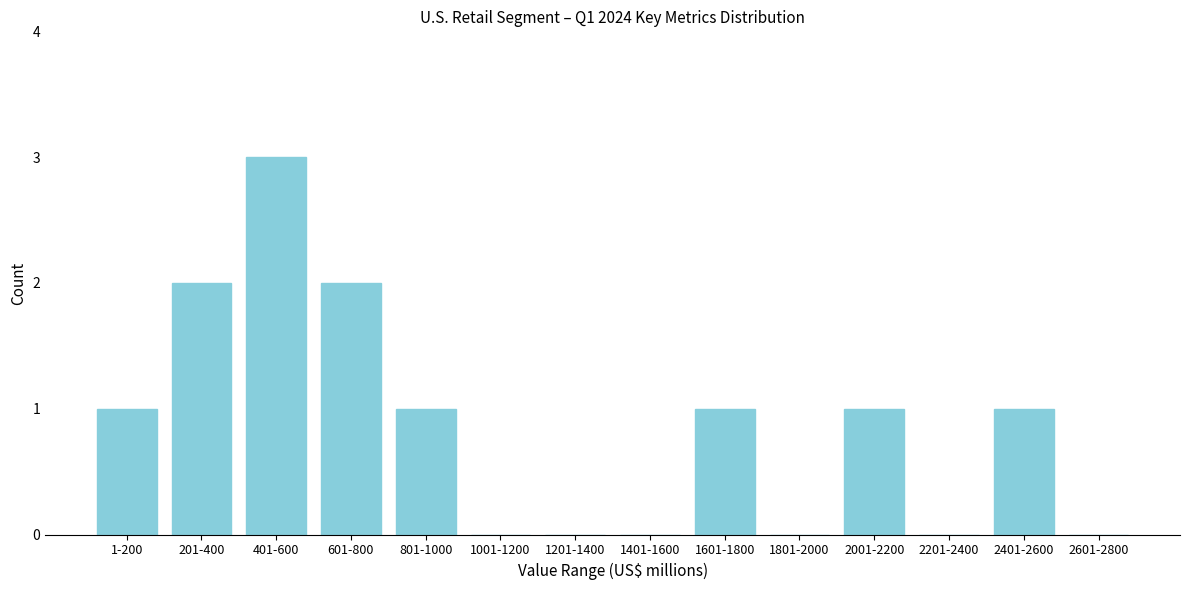

Reading left to right, transcribe all the data shown in this chart.

1-200=1	201-400=2	401-600=3	601-800=2	801-1000=1	1001-1200=0	1201-1400=0	1401-1600=0	1601-1800=1	1801-2000=0	2001-2200=1	2201-2400=0	2401-2600=1	2601-2800=0